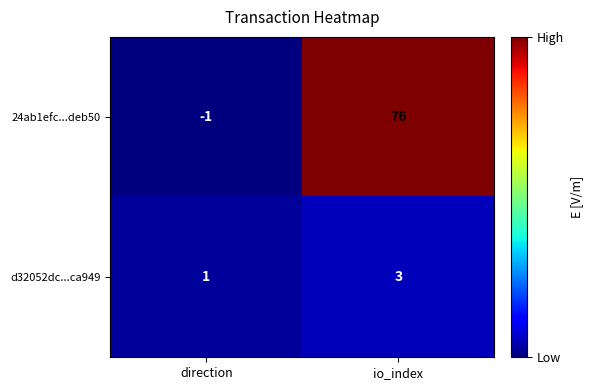

List the series in order of their peak value, lowest first.

d32052dc...ca949, 24ab1efc...deb50